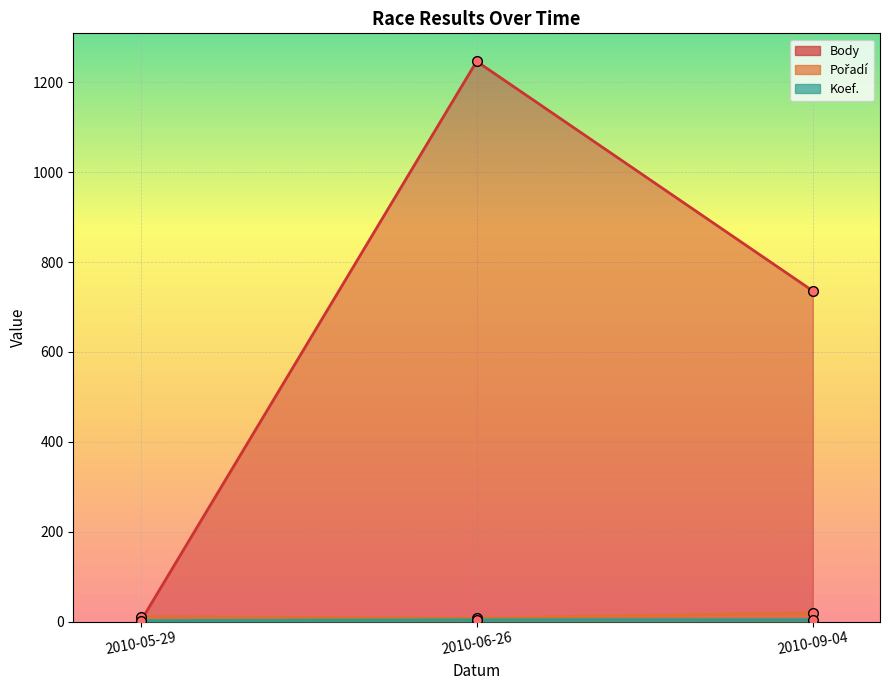

At how many categories does at least one series exceed 331?

2